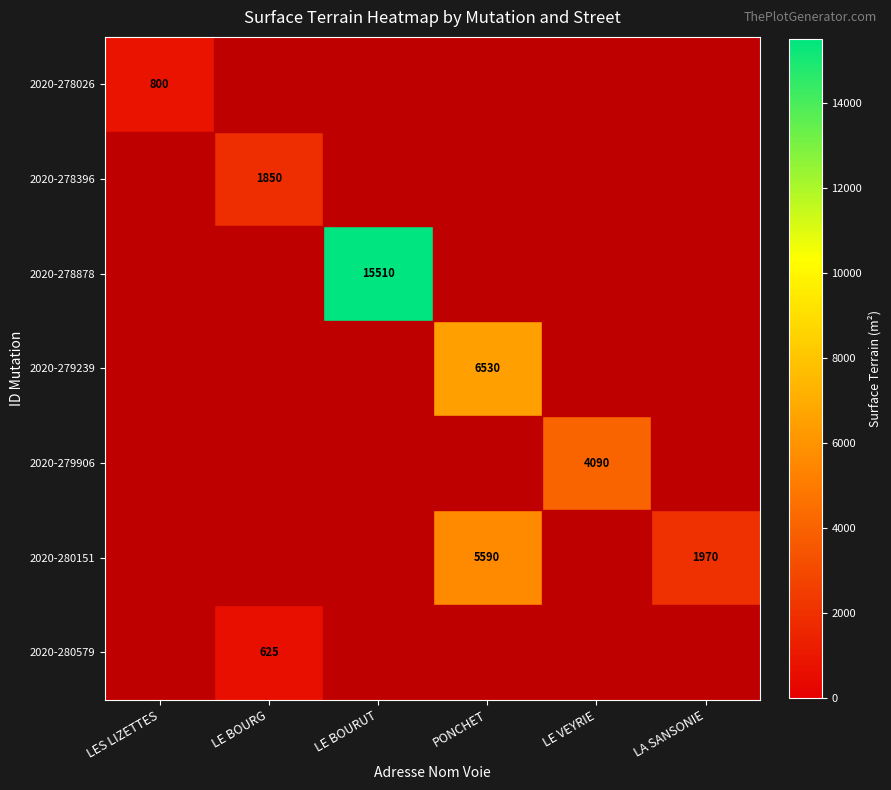

The value of 2020-280579 at LE BOURG is 625. True or false?

True